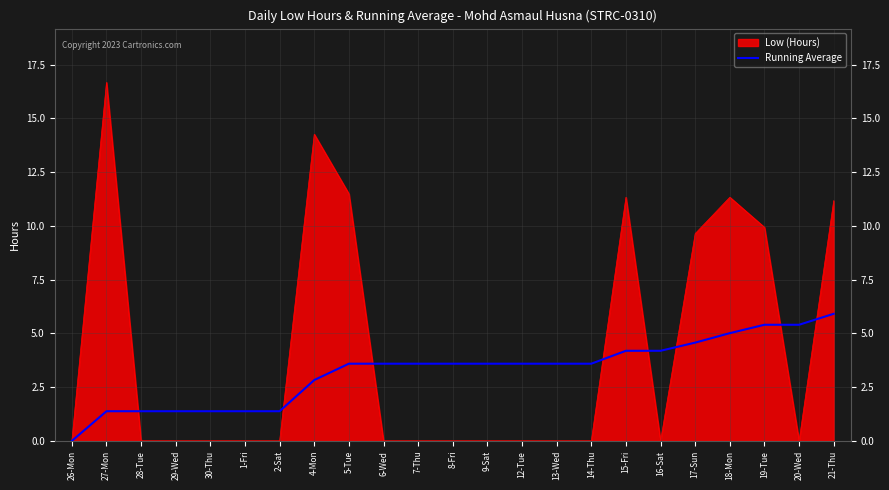

What position from the left is 14-Thu?

16